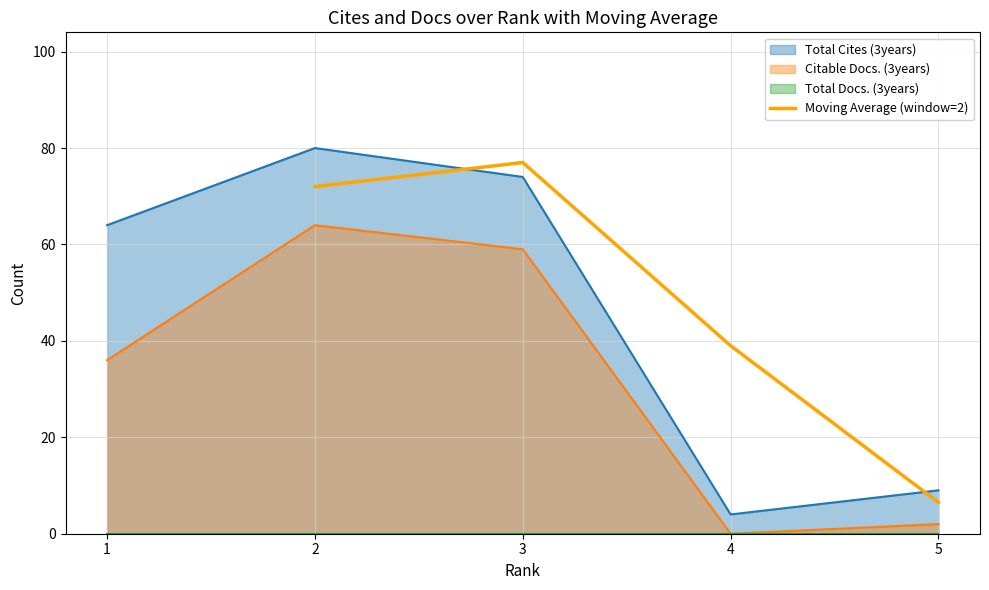

True or false: Moving Average (window=2) has a value of 44.7 at 3.

False